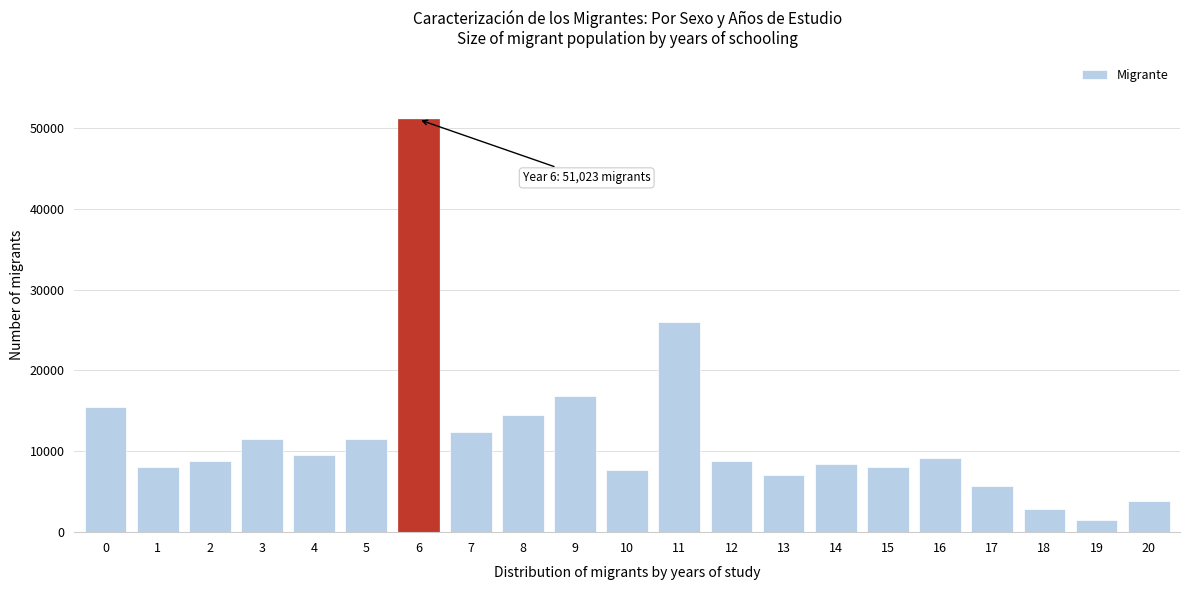

What is the sum of all values?

249029